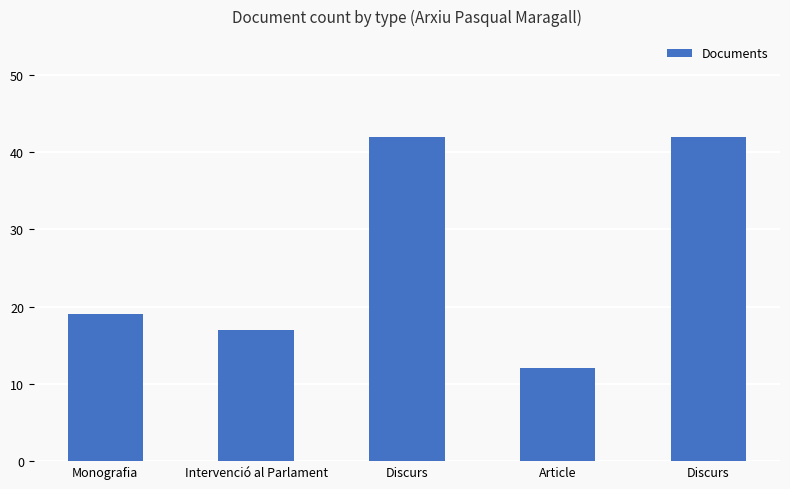

Rank the categories by value from lowest to highest.

Article, Intervenció al Parlament, Monografia, Discurs, Discurs